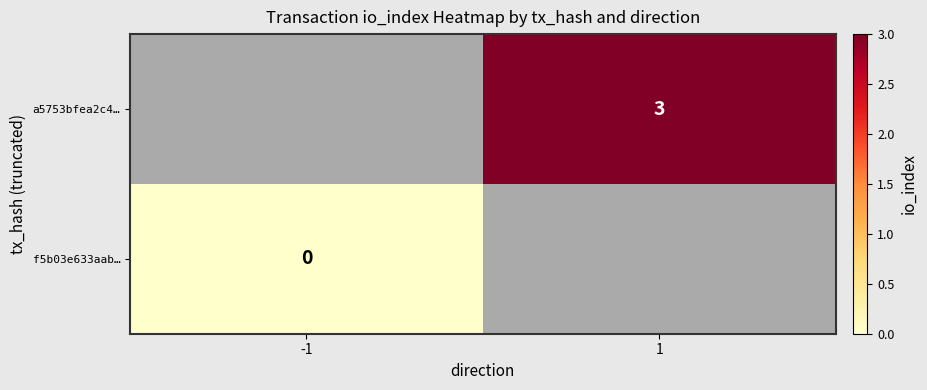

Is it true that a5753bfea2c4… equals 3 at 1?

True